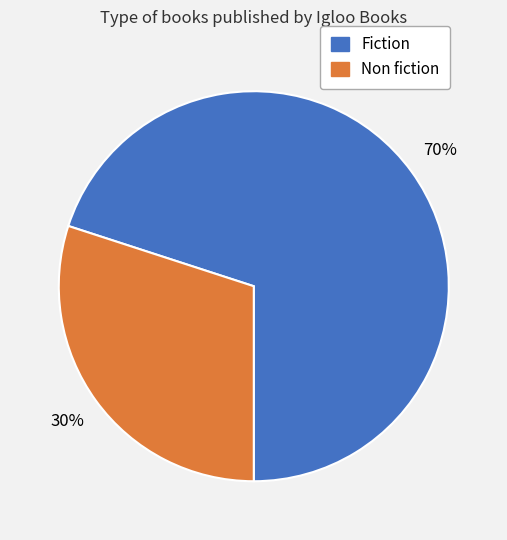

Count the number of slices in the pie.

2